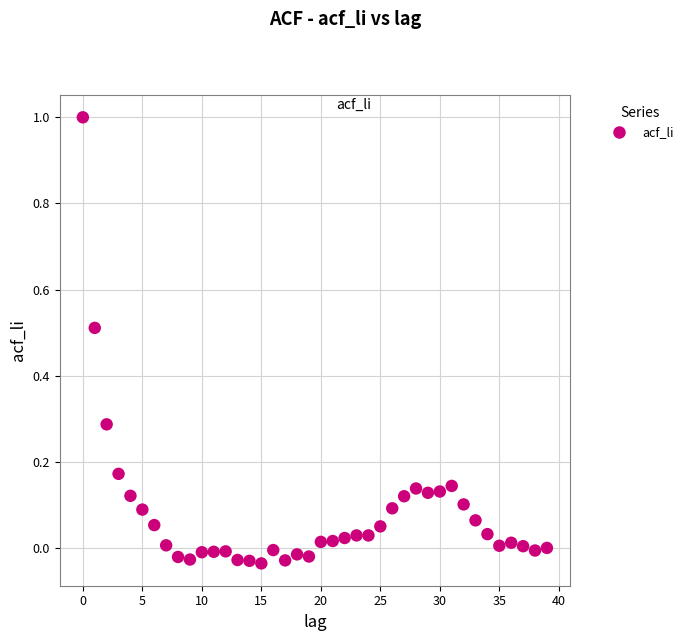

How many points are shown in the scatter plot?

40